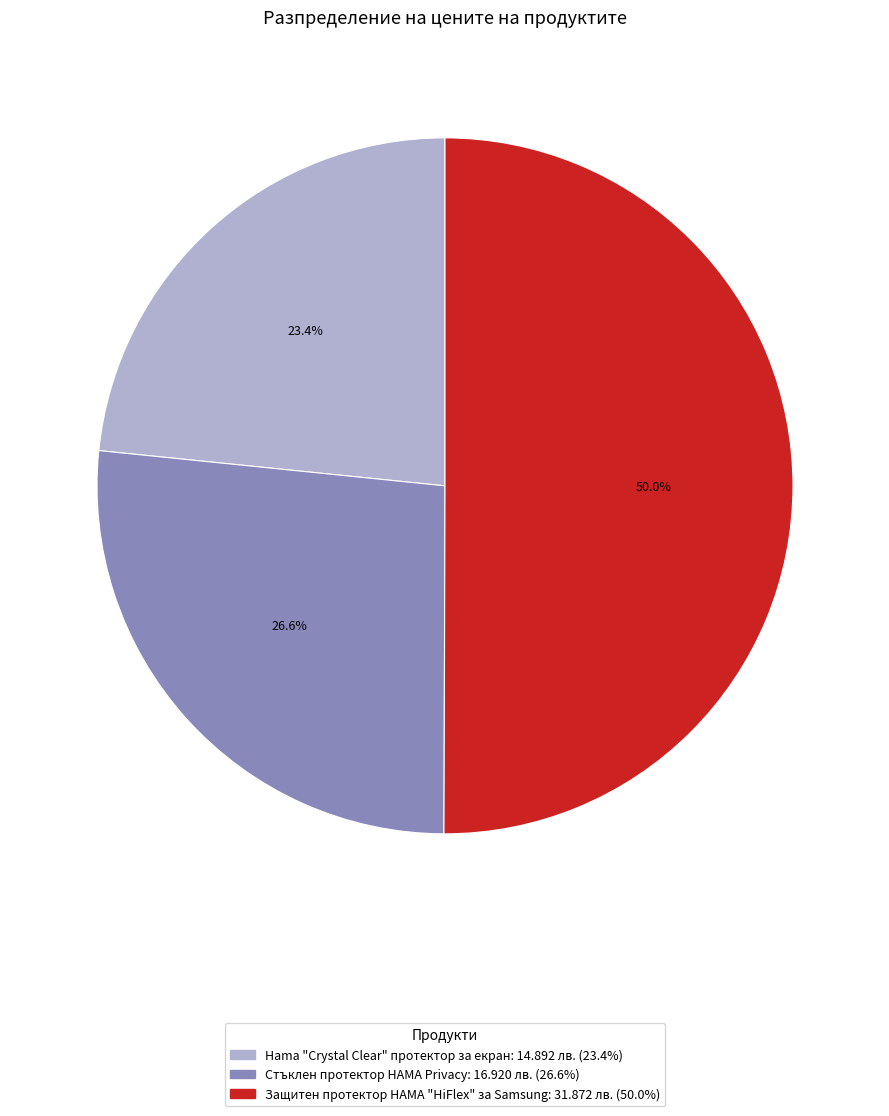

How many slices are in this pie chart?

3